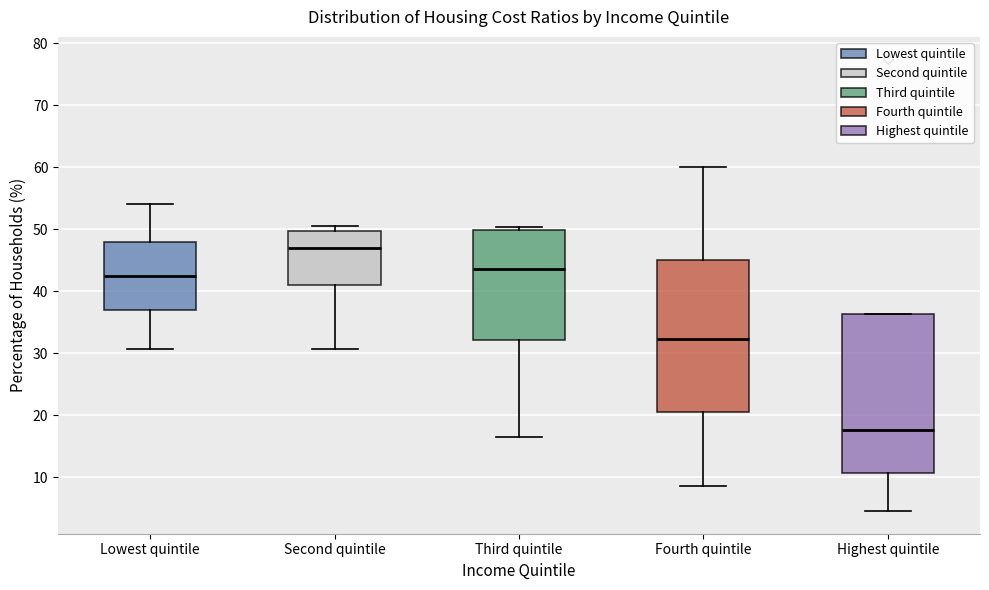

Which box has the highest median line?

Second quintile